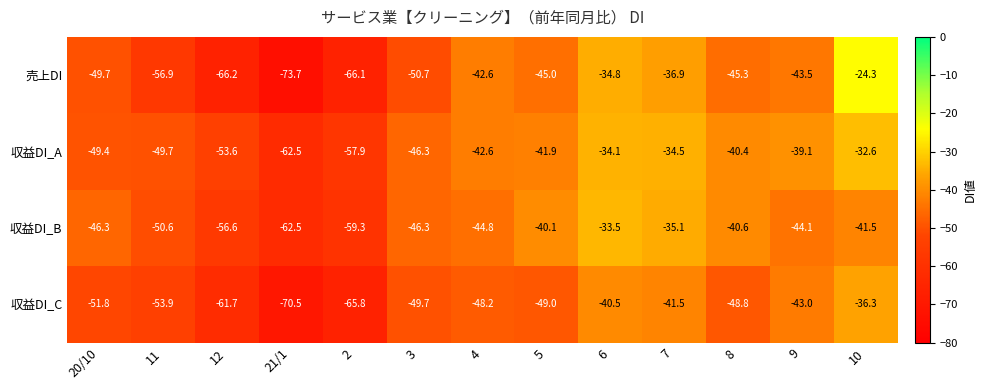

Read the 収益DI_C value at 9.

-43.0